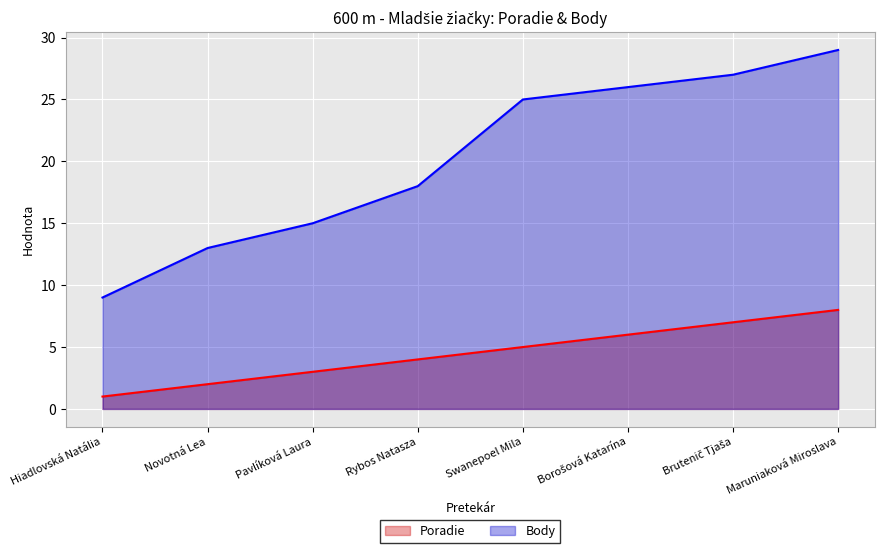

What is the sum of the Body values at Hiadlovská Natália and Rybos Natasza?

27